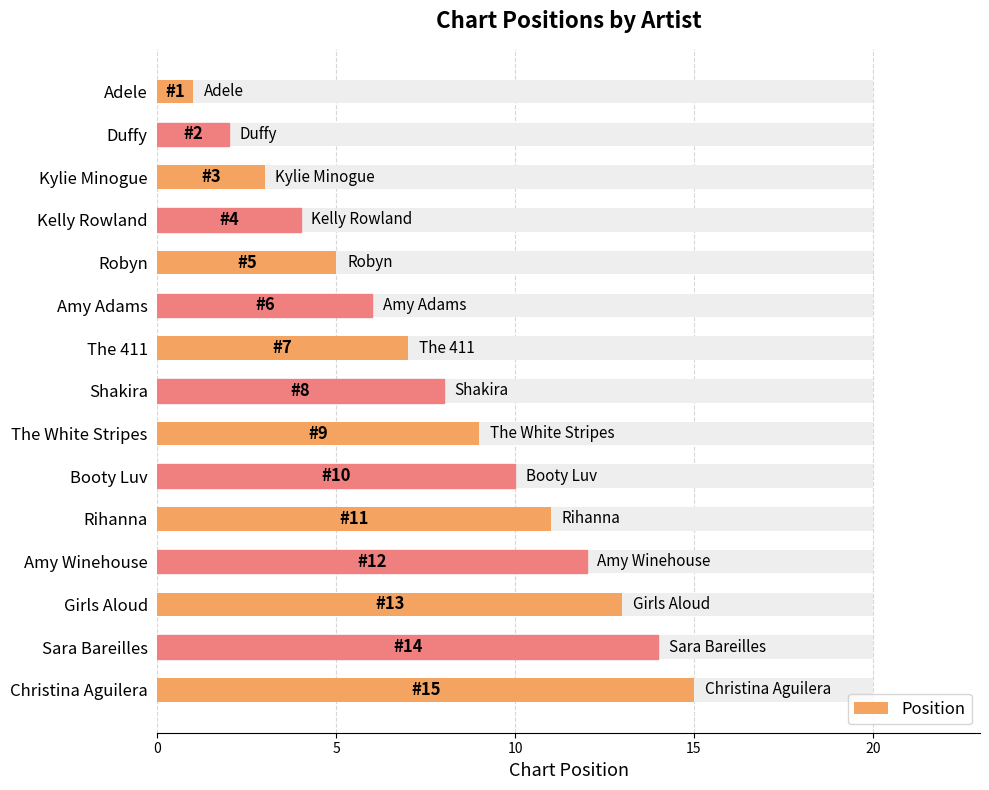

Reading right to left, what are all the values shown in this chart?

15	14	13	12	11	10	9	8	7	6	5	4	3	2	1